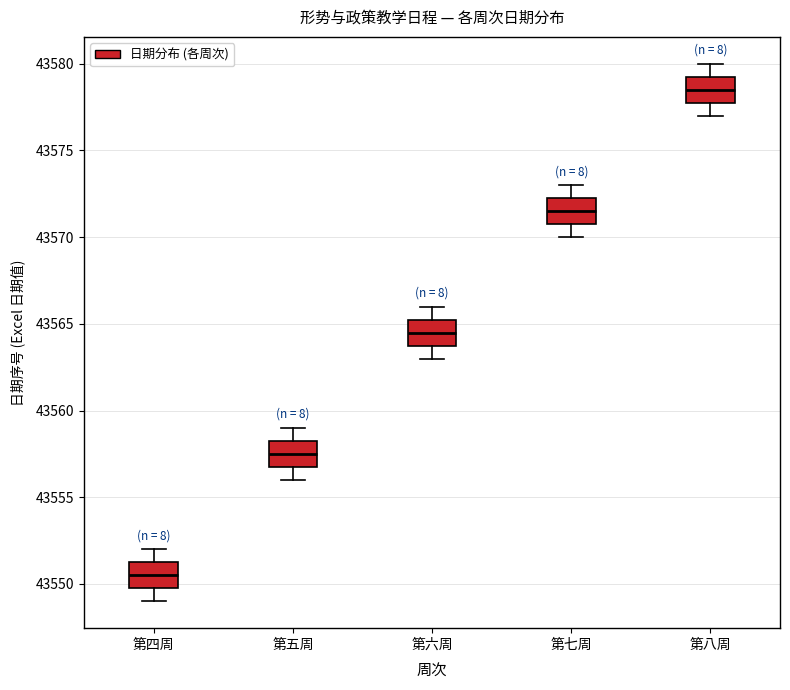

Where is the upper edge of the box for 第四周 on the y-axis? The values are not printed on the chart, so give them approximately, as read against the axis.

43551.5